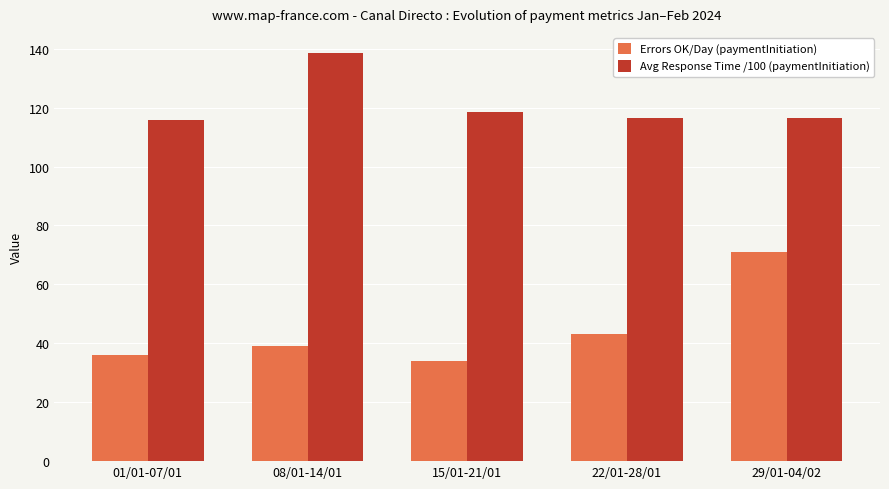

Which series changed the most between 01/01-07/01 and 29/01-04/02?

Errors OK/Day (paymentInitiation)